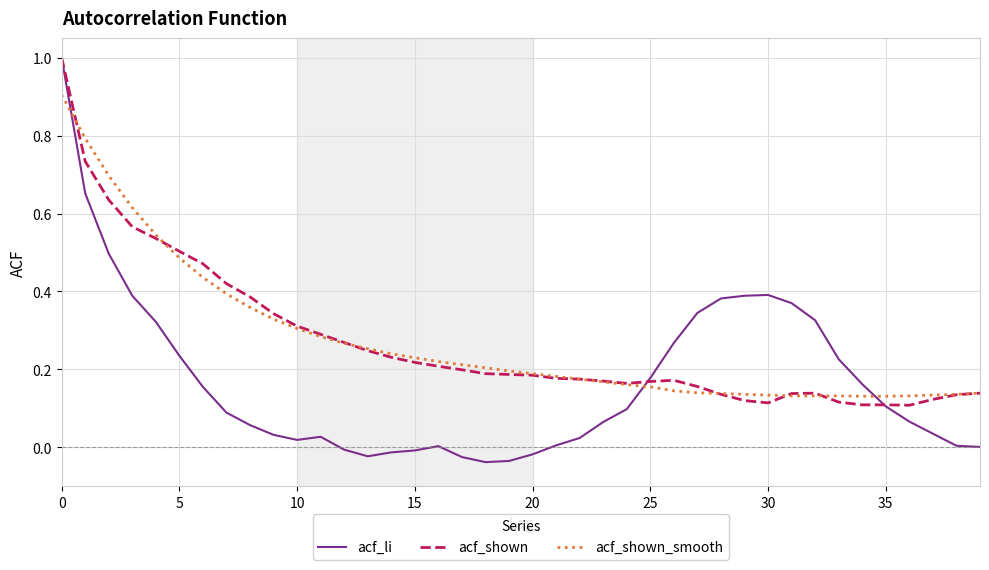

What is the highest value of the acf_shown_smooth series?

0.9